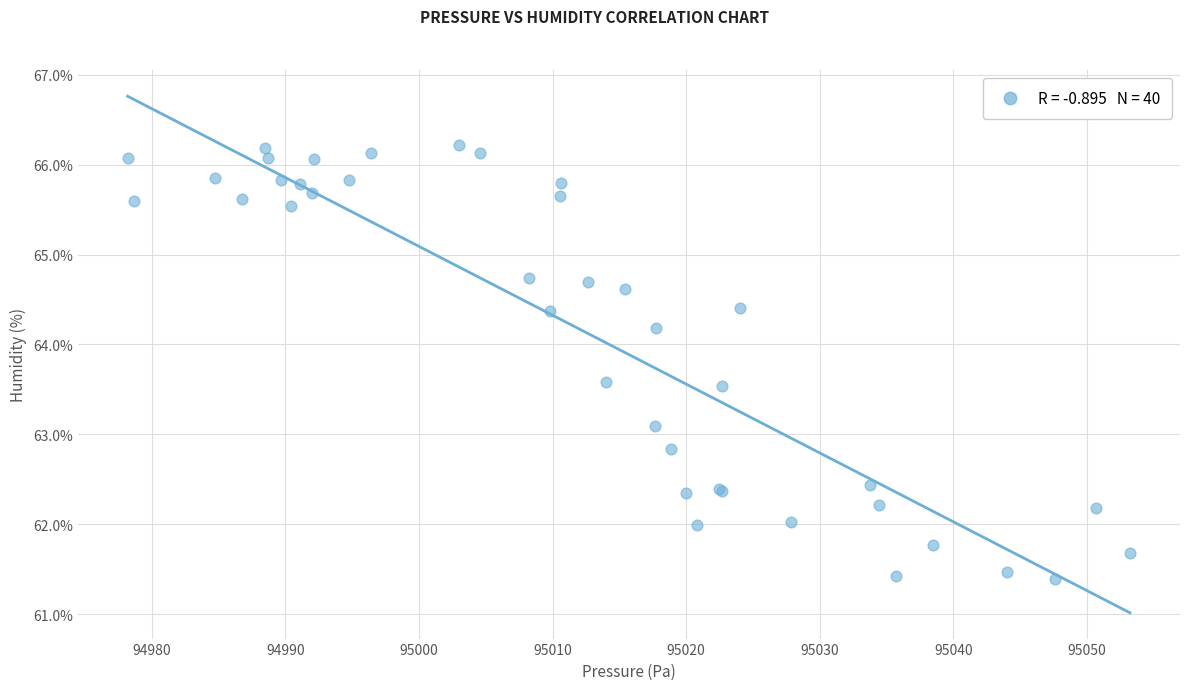

What Y value in the scatter plot is closest to 63?

63.1